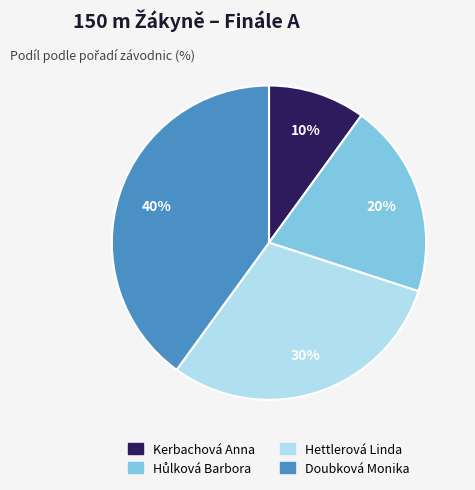

Is there a majority slice in this chart?

No